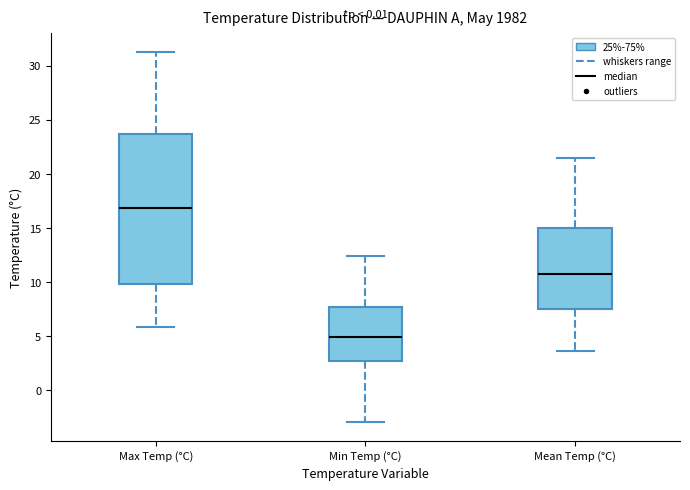

Where does the median line of the box for Min Temp (°C) sit on the y-axis? The values are not printed on the chart, so give them approximately, as read against the axis.

5.0